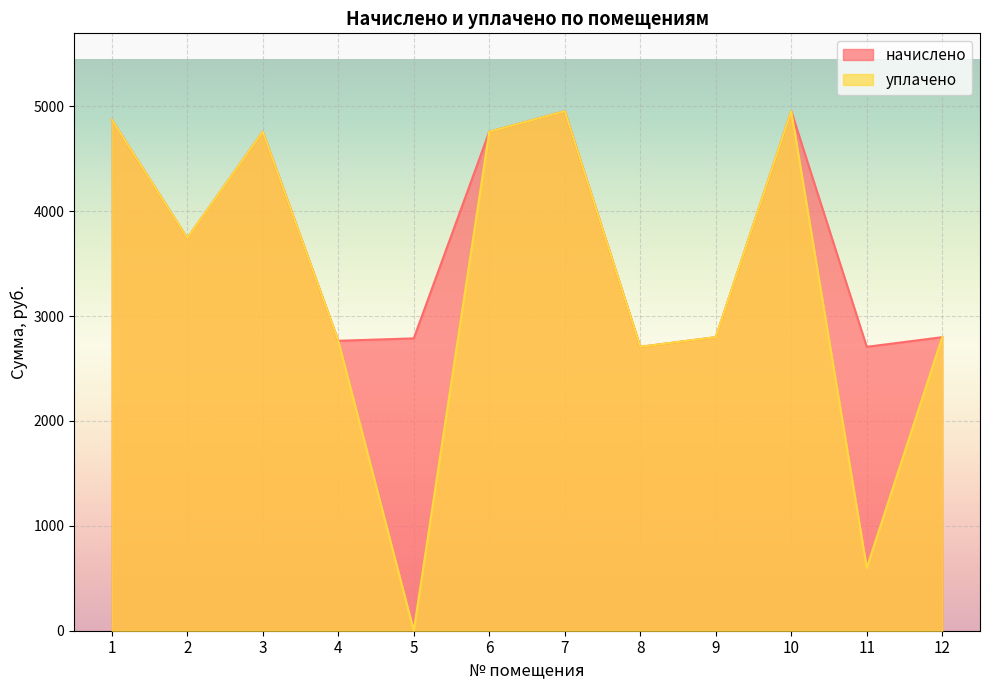

At which category is the sum across all series the highest?

7